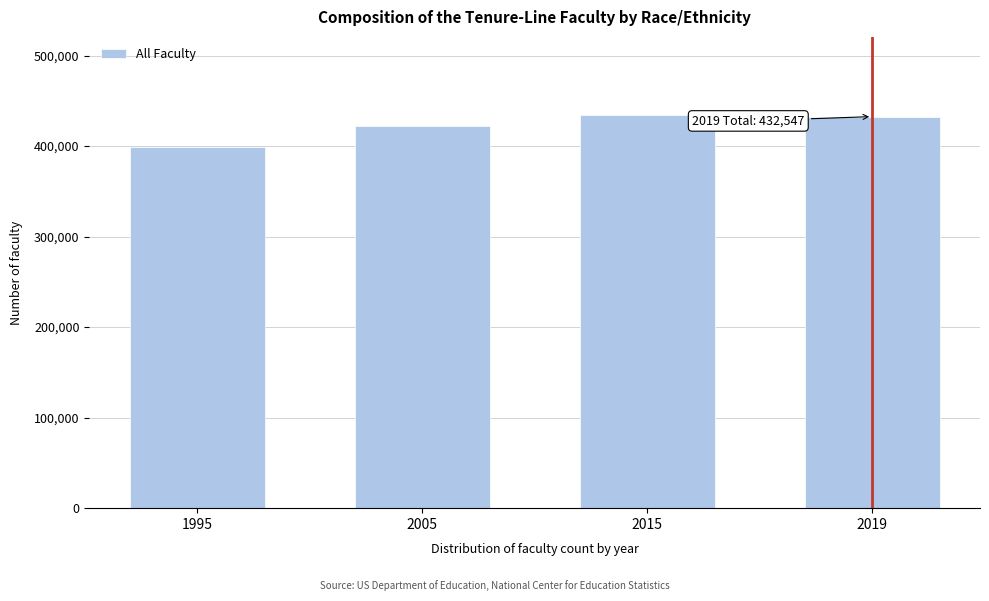

What is the value of the 1st bar from the left?

399047